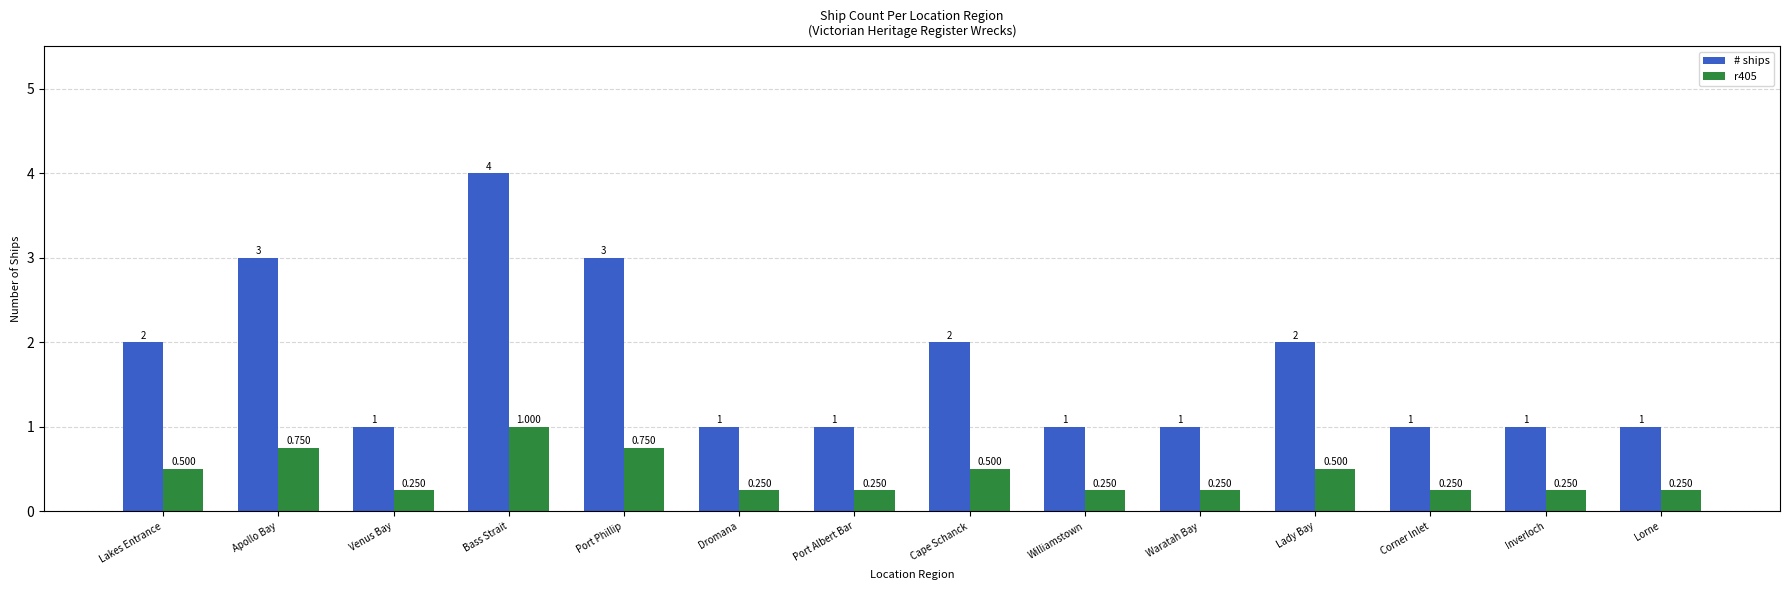

What position from the left is Lady Bay?

11